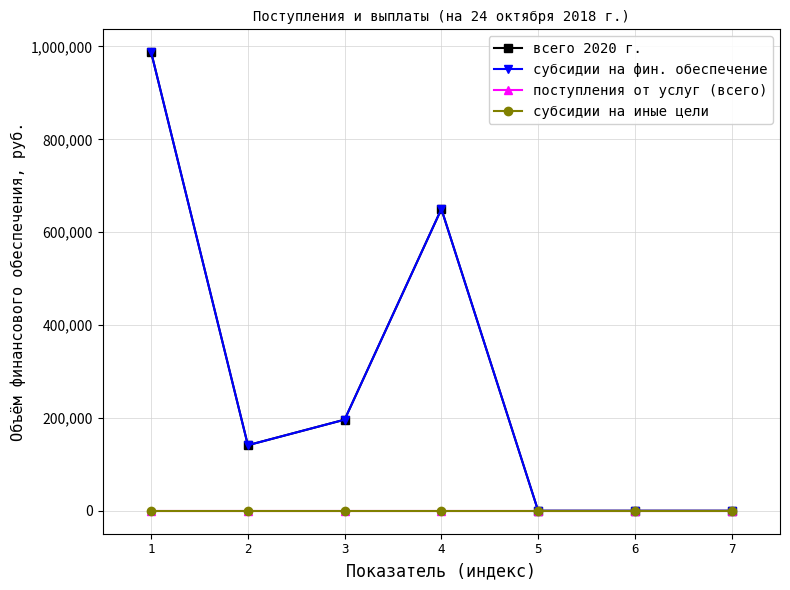

Is this an area chart (filled region under the line)?

No